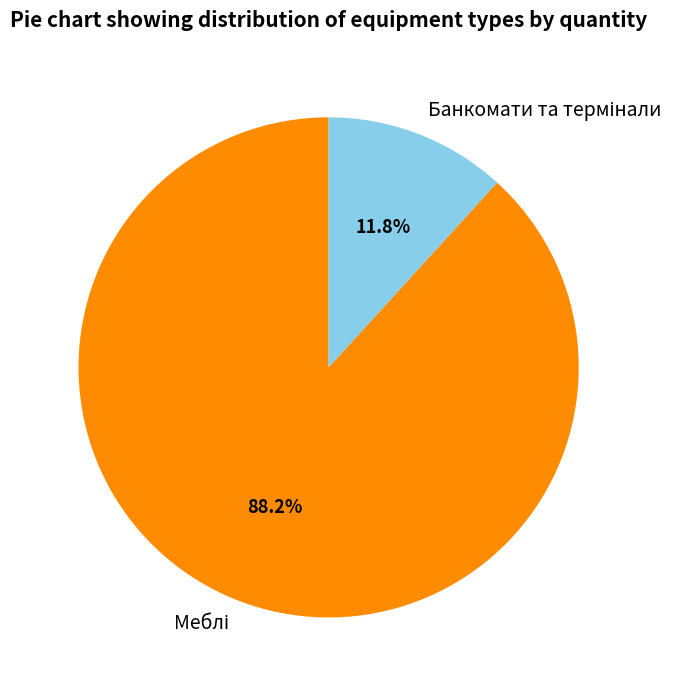

Does any single category account for the majority?

Yes